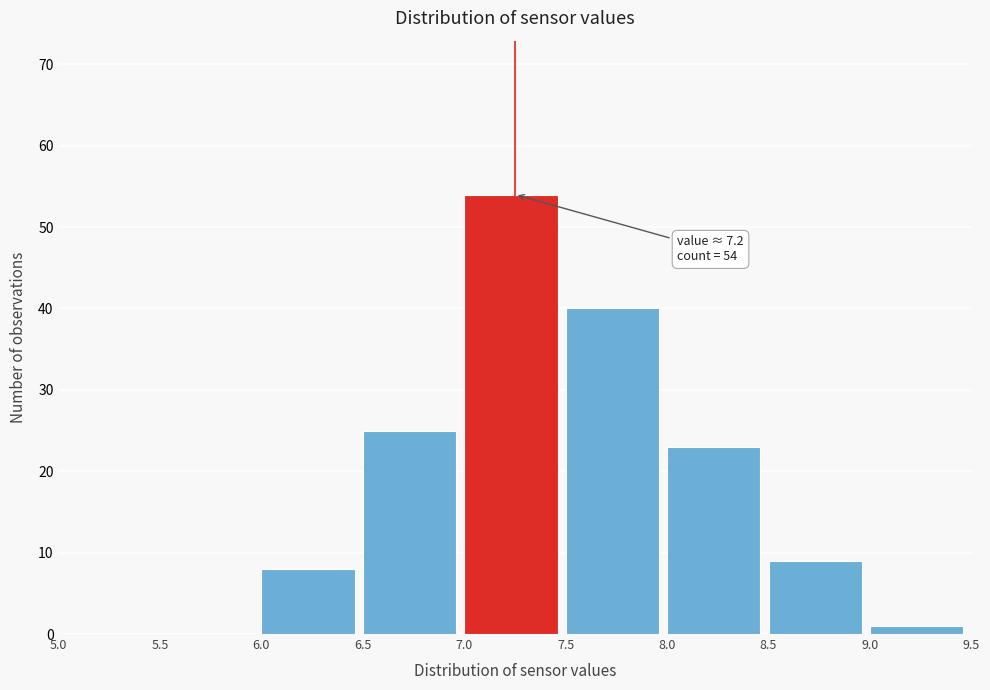

Which range on the x-axis has the tallest bar?

7.0 to 7.5